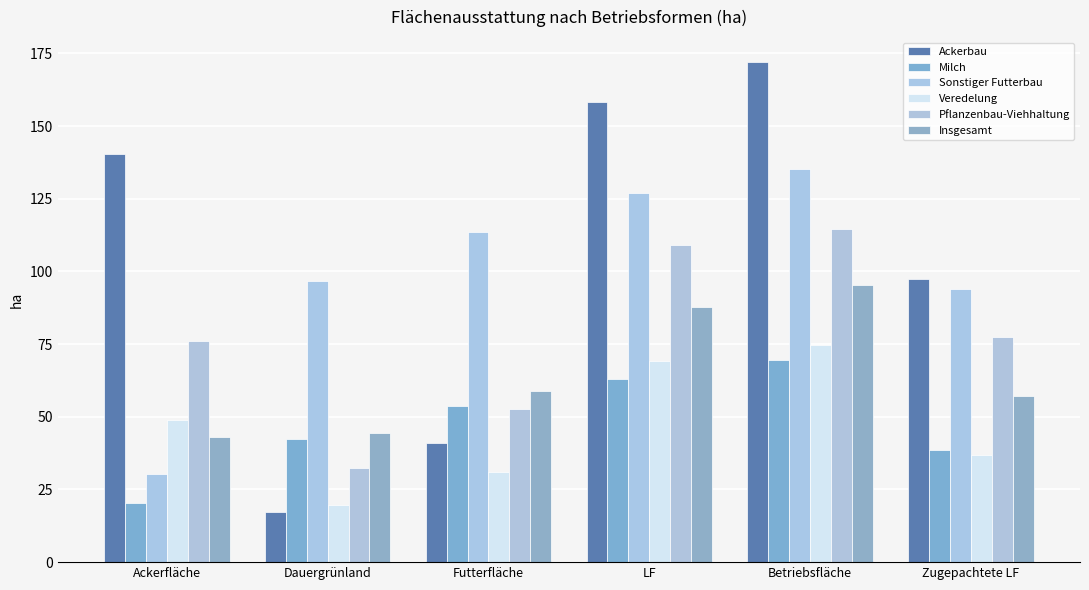

How many series are shown in this chart?

6